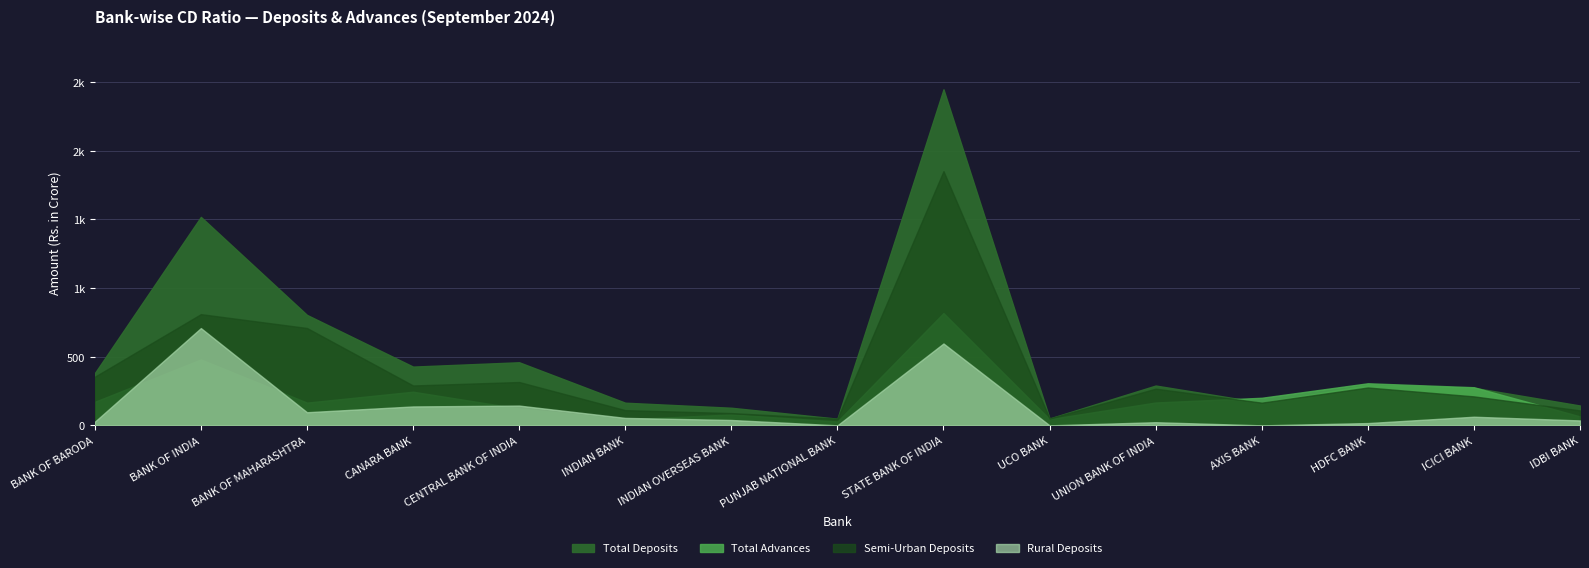

What is the label of the 3rd point from the left?

BANK OF MAHARASHTRA